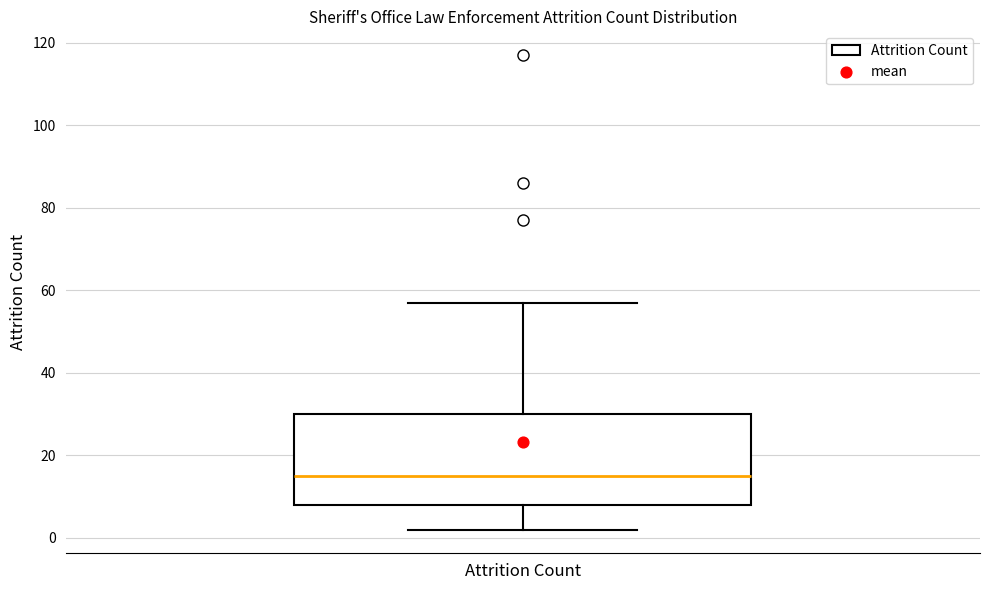

Where does the upper whisker of the box for Attrition Count end on the y-axis? The values are not printed on the chart, so give them approximately, as read against the axis.

58